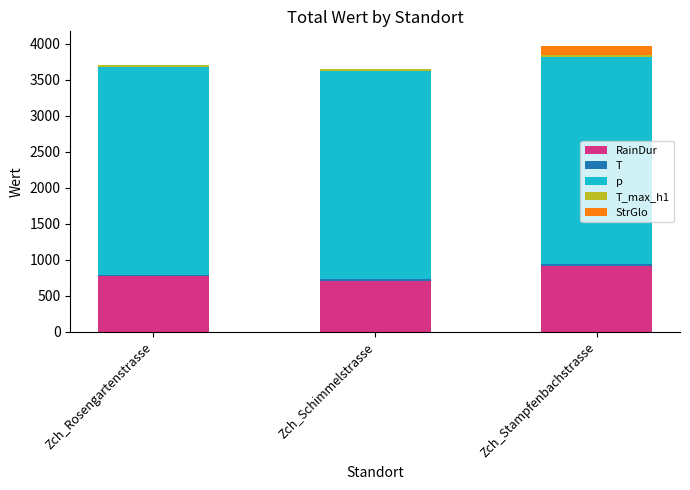

Which category has the highest value in the RainDur series?

Zch_Stampfenbachstrasse